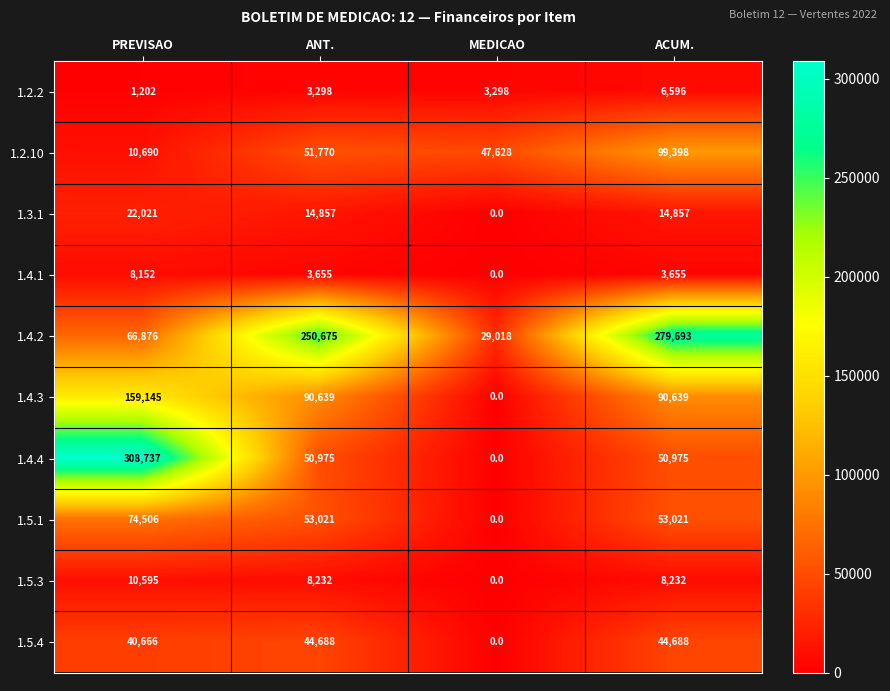

What value does the 1.5.3 series have at ACUM.?

8232